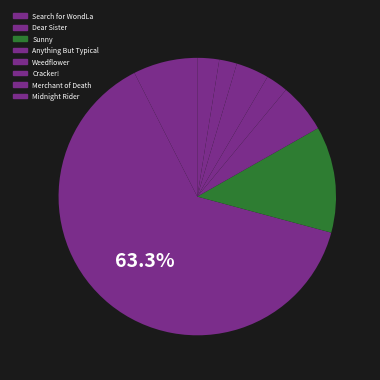

Count the number of slices in the pie.

8